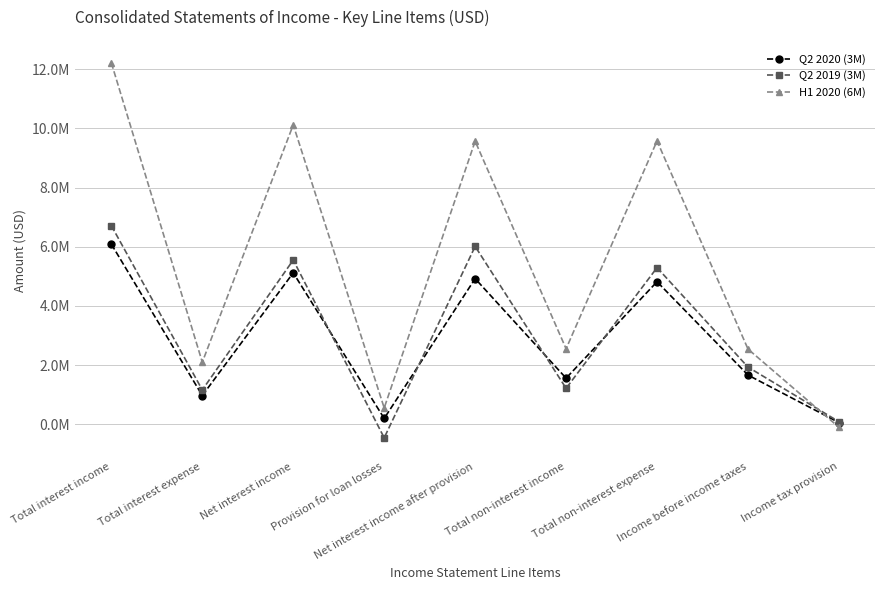

What position from the right is Total non-interest expense?

3